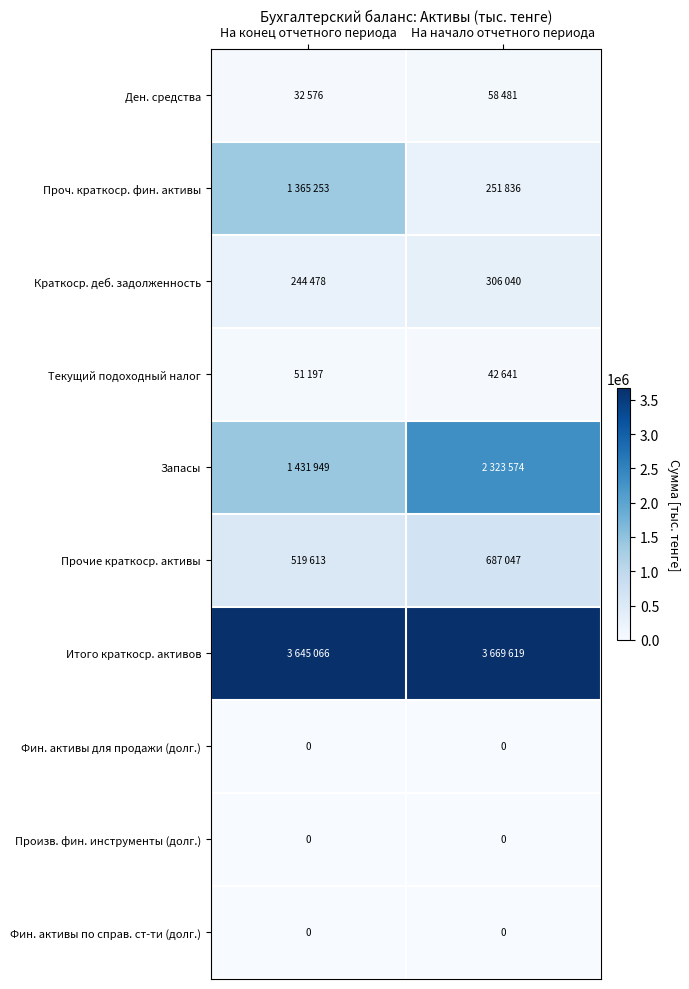

List the labels in order of Ден. средства value, largest first.

На начало отчетного периода, На конец отчетного периода